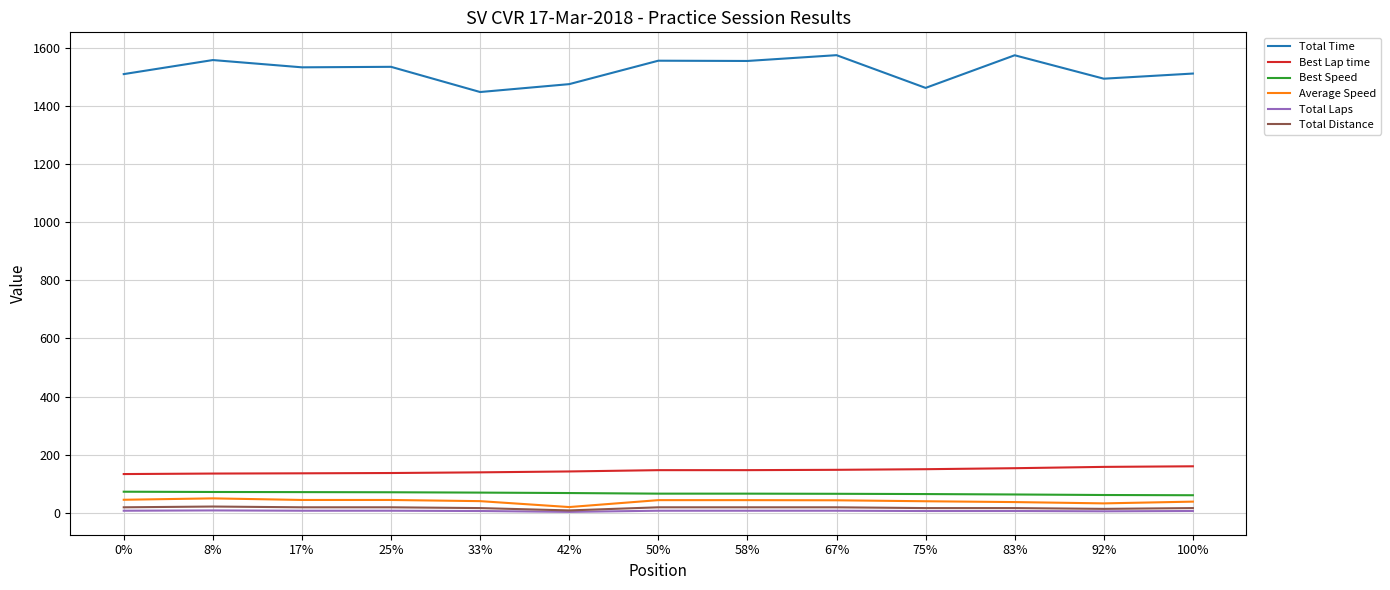

What is the maximum value shown in the chart?

1575.0